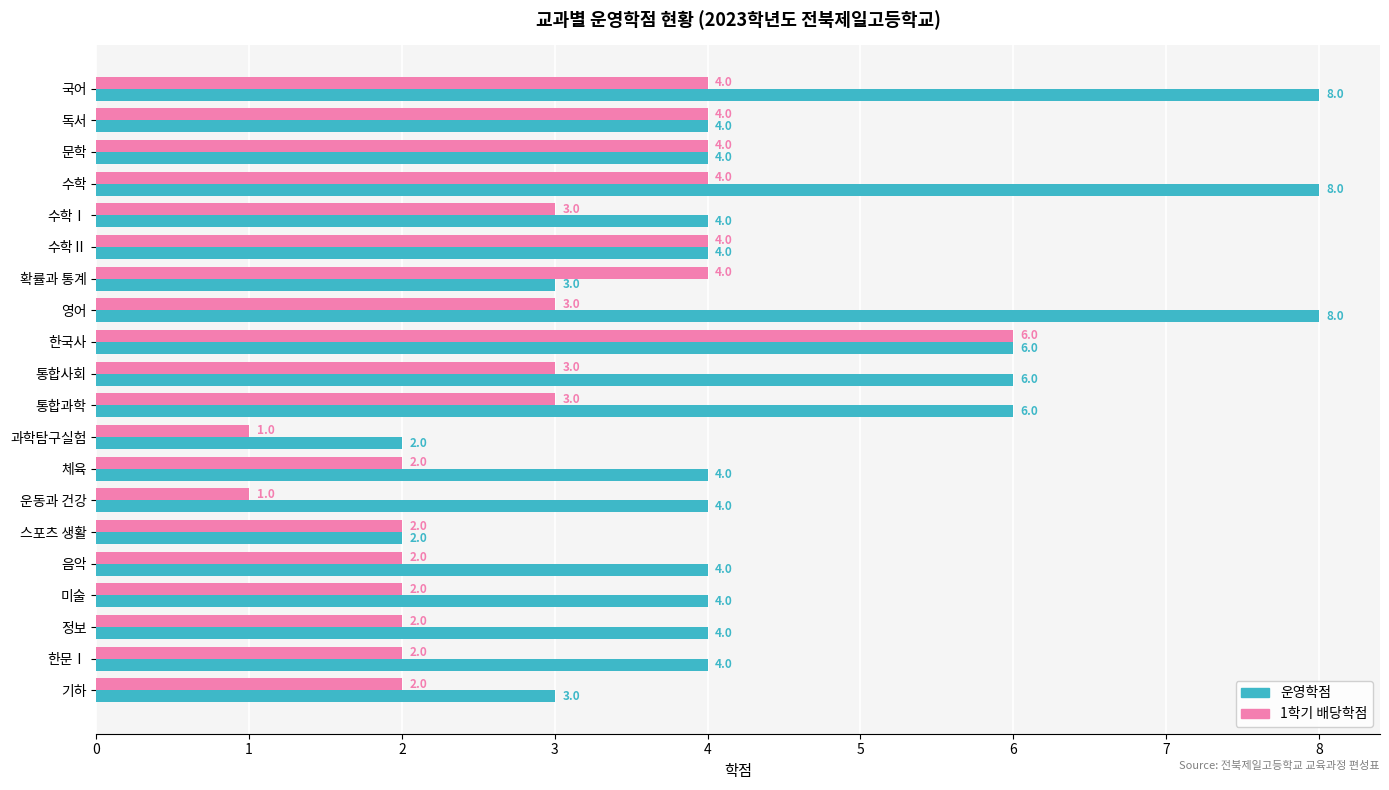

What is the greatest value displayed?

8